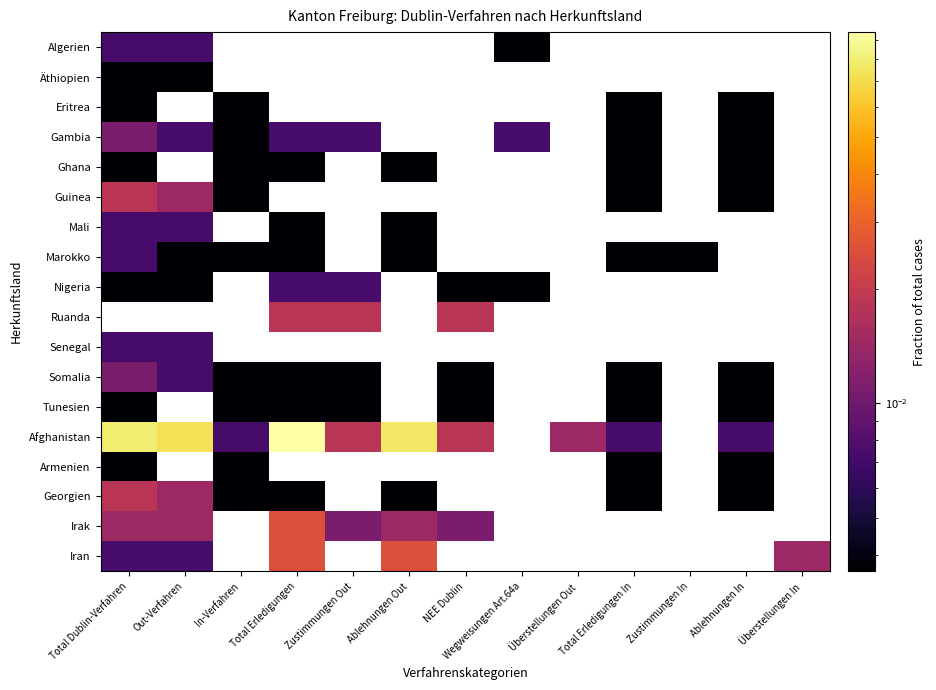

Is the value of Tunesien at Überstellungen Out greater than the value of Georgien at Überstellungen Out?

No